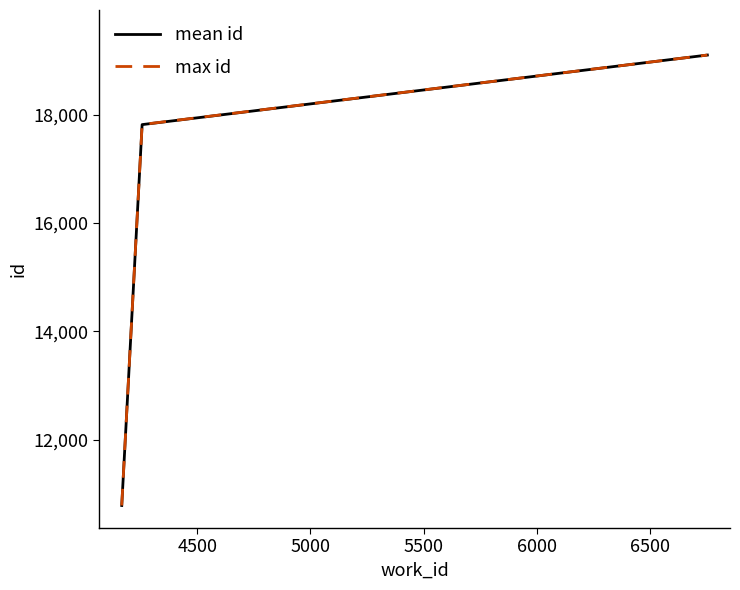

What is the maximum value for mean id?

19103.0